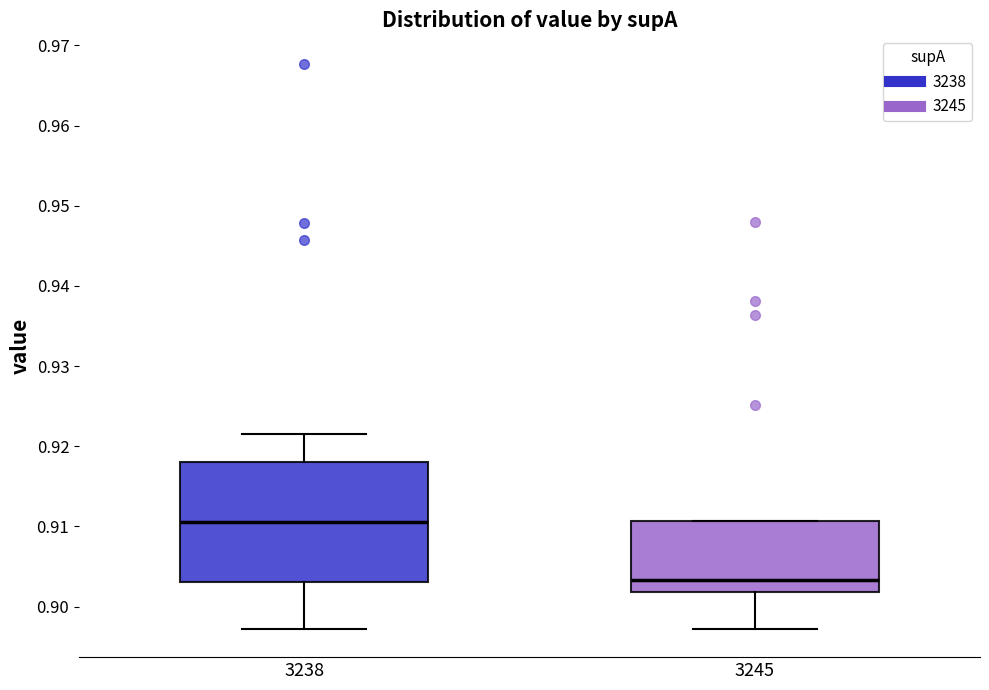

Reading left to right, read every box against the y-axis: the position of its median line, the range the box covers, and the ends of its whiskers. The values are not printed on the chart, so give them approximately, as read against the axis.

3238: median 0.911, box 0.903 to 0.918, whiskers 0.897 to 0.922
3245: median 0.903, box 0.902 to 0.911, whiskers 0.897 to 0.911